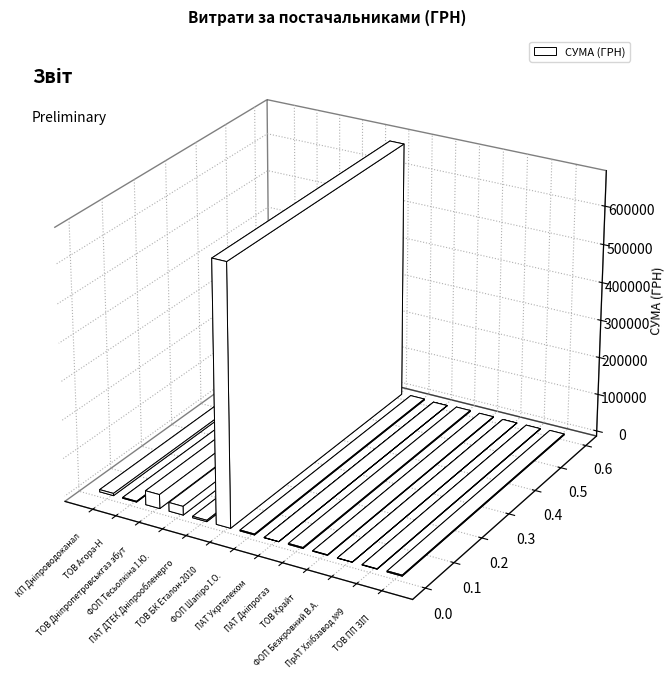

Reading left to right, extract all data points from this chart.

КП "Дніпроводоканал"=5880.0	ТОВ "Агора-Н"=2059.0	ТОВ "Дніпропетровськгаз збут"=37007.0	ФОП "Тесьолкіна І.Ю."=22999.1	ПАТ "ДТЕК Дніпрообленерго"=3660.6	ТОВ "БК "Еталон-2010"=677493.2	ФОП "Шапіро І.О."=2486.5	ПАТ "Укртелеком"=135.0	ПАТ "Дніпрогаз"=2508.4	ТОВ "Крайт"=1258.0	ФОП "Безкровний В.А."=280.0	ПрАТ "Дніпропетровській хлібзавод №9"=881.0	ТОВ "ПП "ЗІП"=2636.6